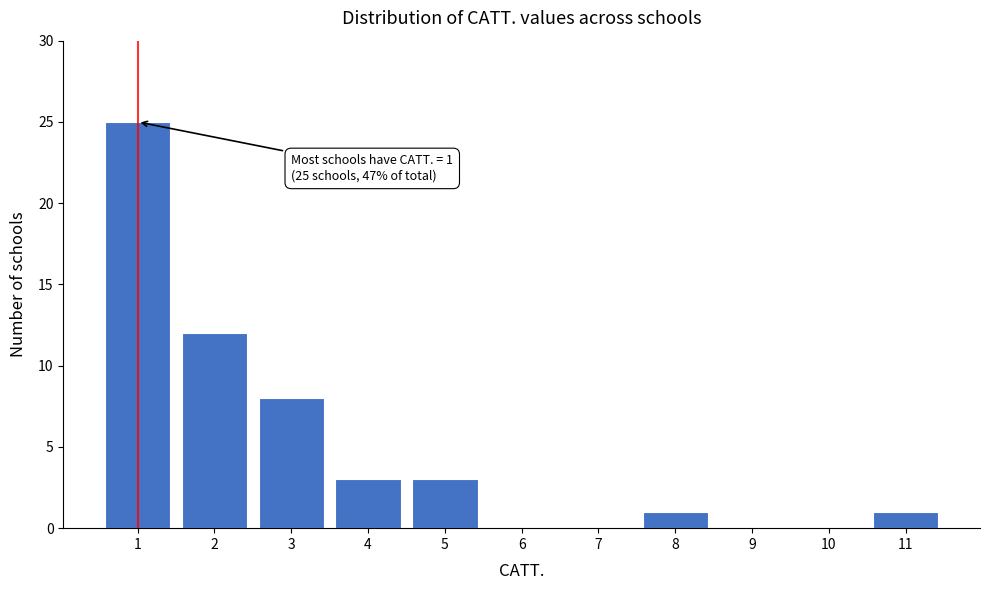

Reading left to right, extract all data points from this chart.

1=25	2=12	3=8	4=3	5=3	6=0	7=0	8=1	9=0	10=0	11=1